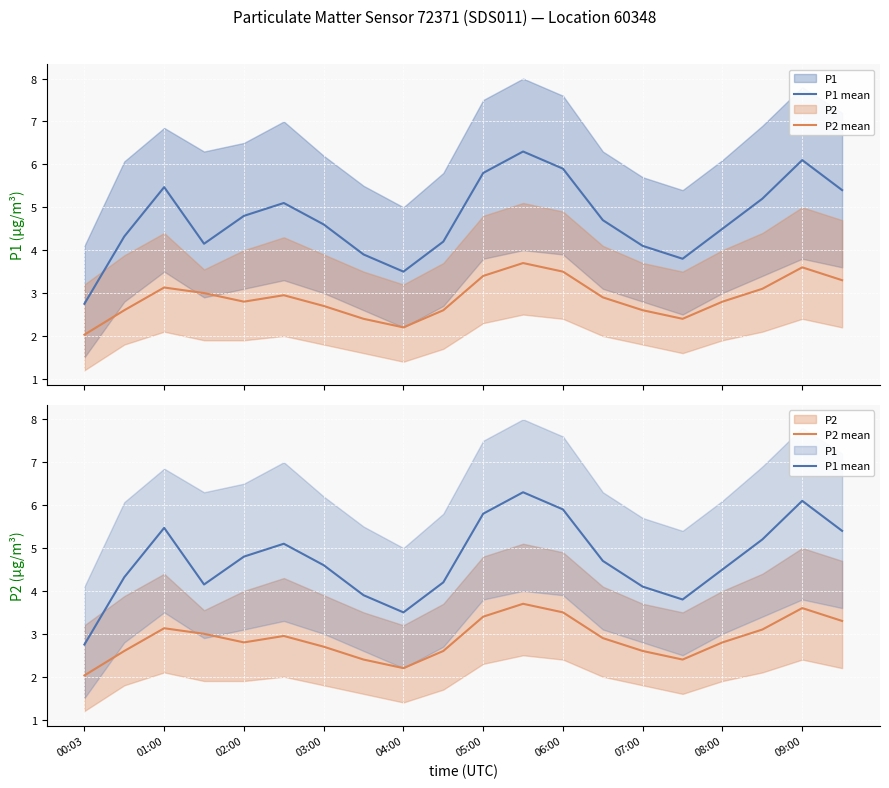

Reading left to right, list all the values displayed in this chart.

P1 mean: 2.8	4.3	5.5	4.2	4.8	5.1	4.6	3.9	3.5	4.2	5.8	6.3	5.9	4.7	4.1	3.8	4.5	5.2	6.1	5.4
P2 mean: 2.0	2.6	3.1	3.0	2.8	3.0	2.7	2.4	2.2	2.6	3.4	3.7	3.5	2.9	2.6	2.4	2.8	3.1	3.6	3.3